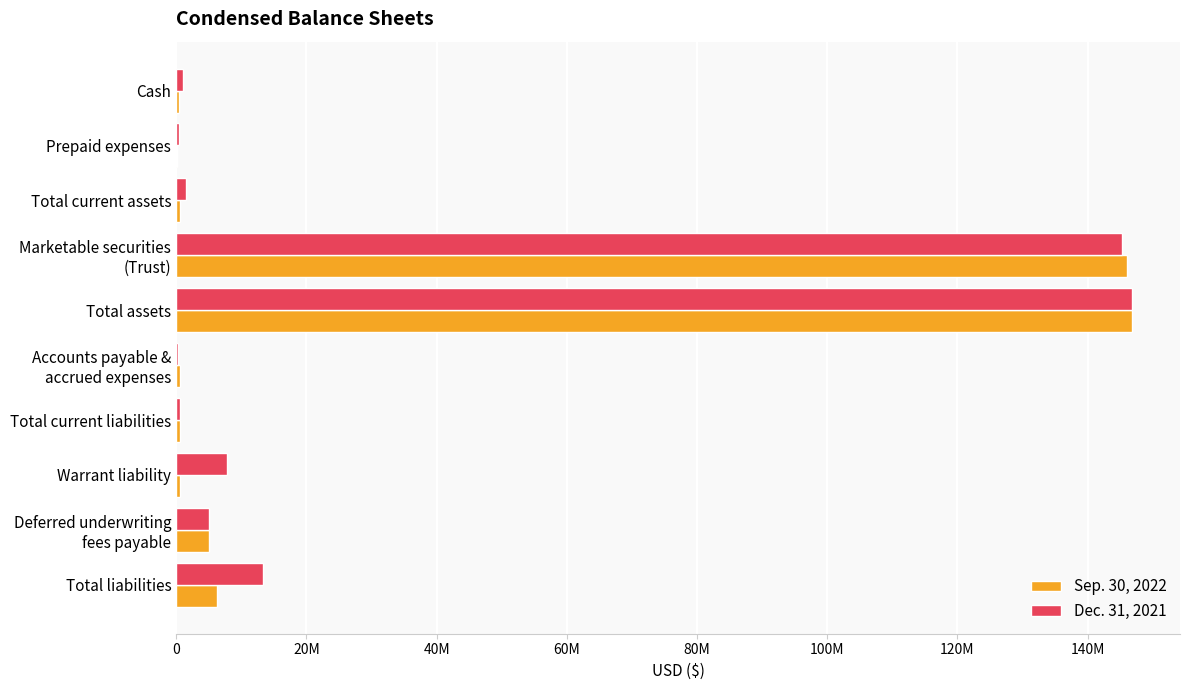

What are all the series names shown in the legend?

Sep. 30, 2022, Dec. 31, 2021